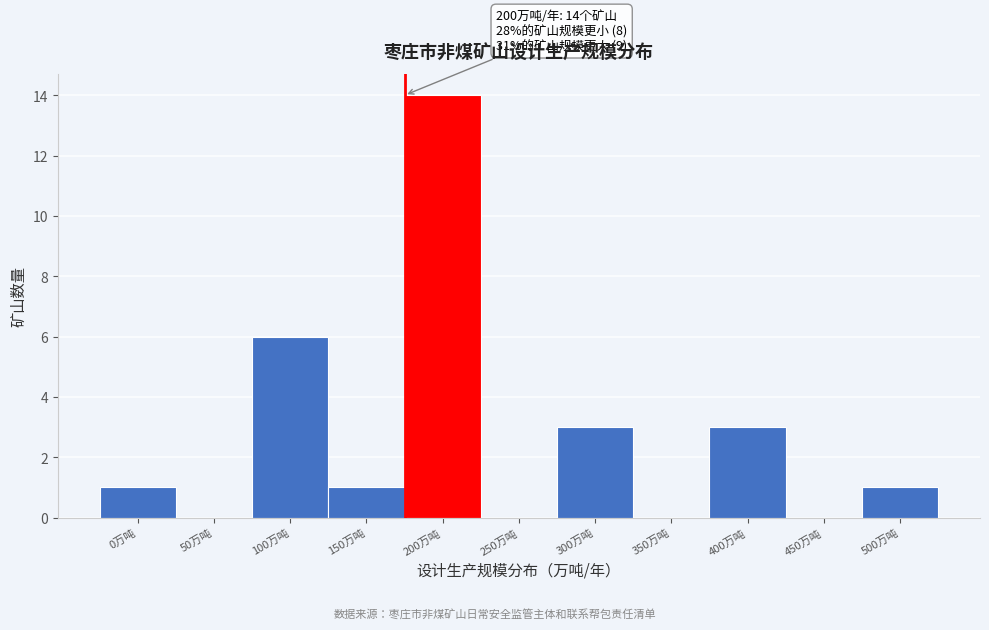

Reading left to right, transcribe all the data shown in this chart.

0万吨=1	50万吨=0	100万吨=6	150万吨=1	200万吨=14	250万吨=0	300万吨=3	350万吨=0	400万吨=3	450万吨=0	500万吨=1